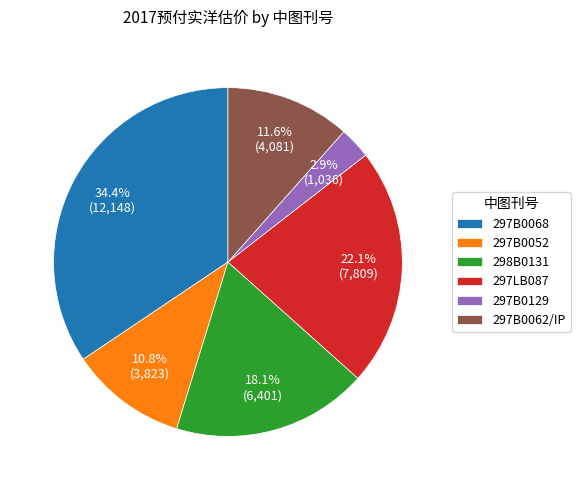

How much of the chart is everything except 298B0131?

81.9%